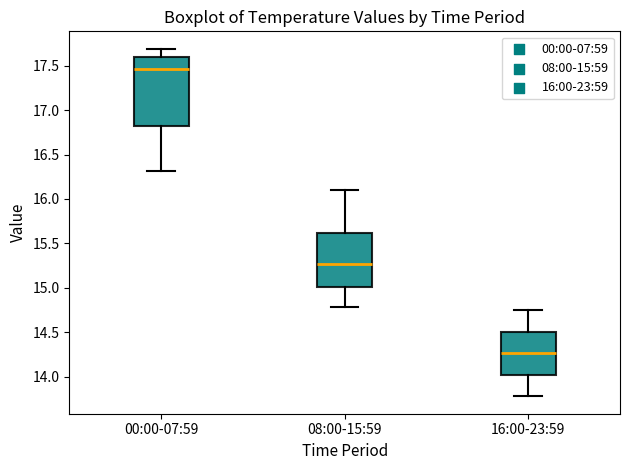

Which box is the tallest, from its lower edge to its upper edge?

00:00-07:59